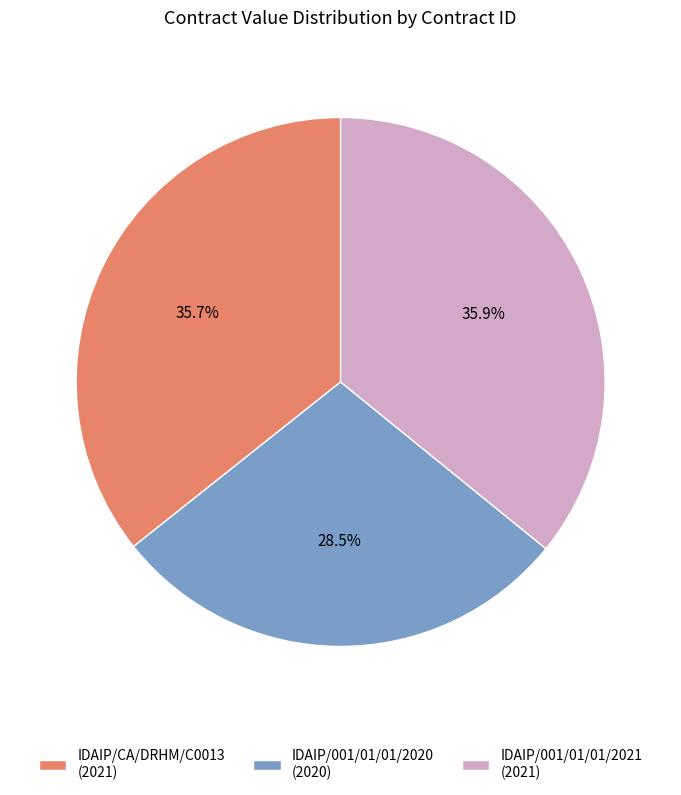

How many slices are in this pie chart?

3